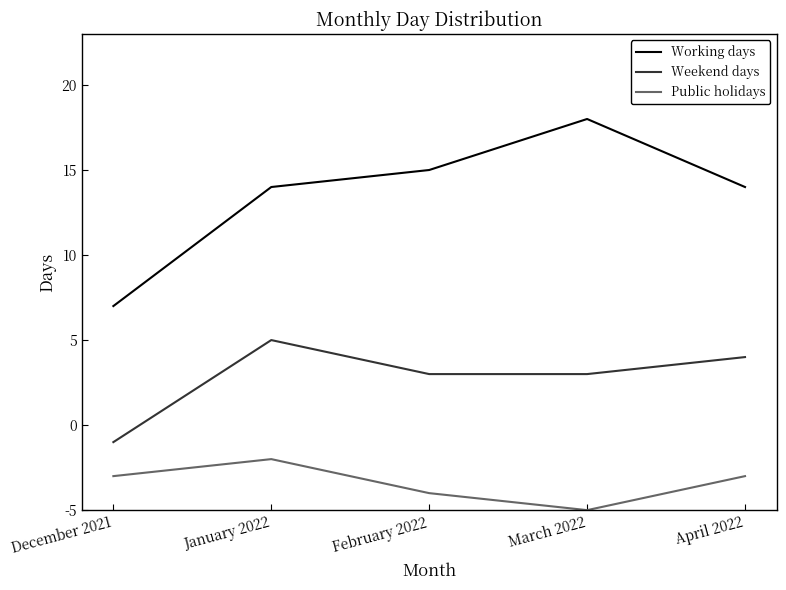

Is this an area chart (filled region under the line)?

No